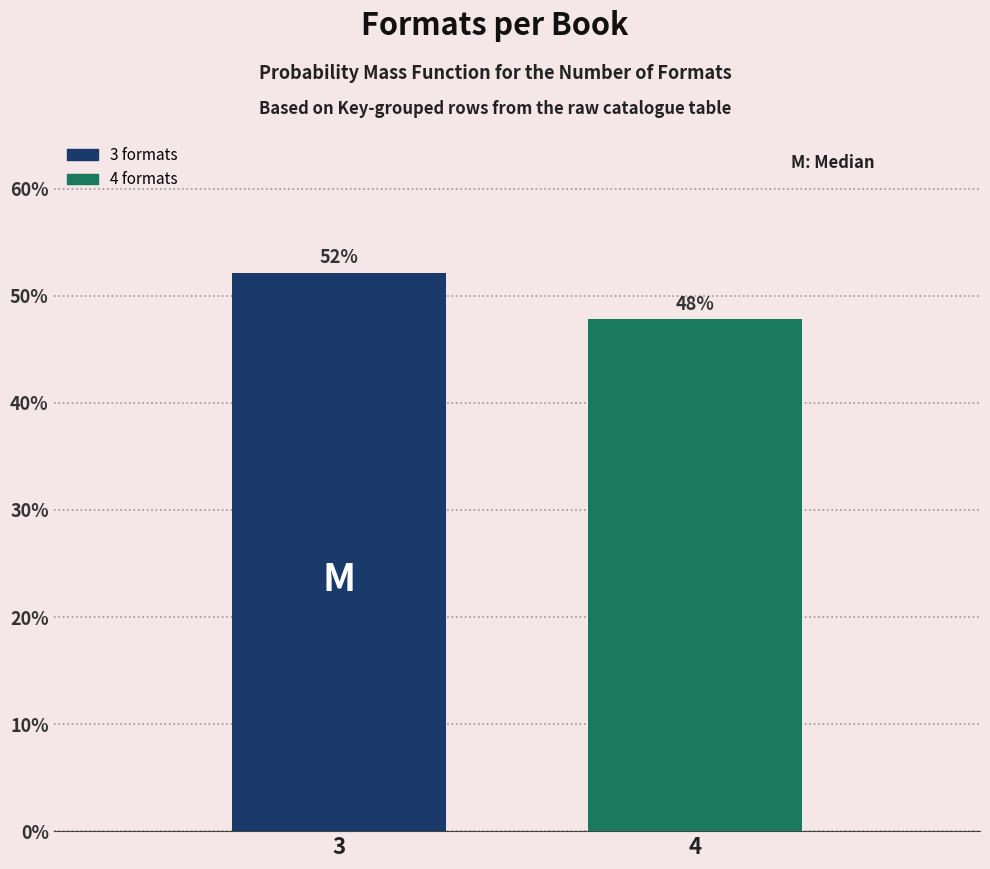

What is the value of the 1st bar from the left?

52.2